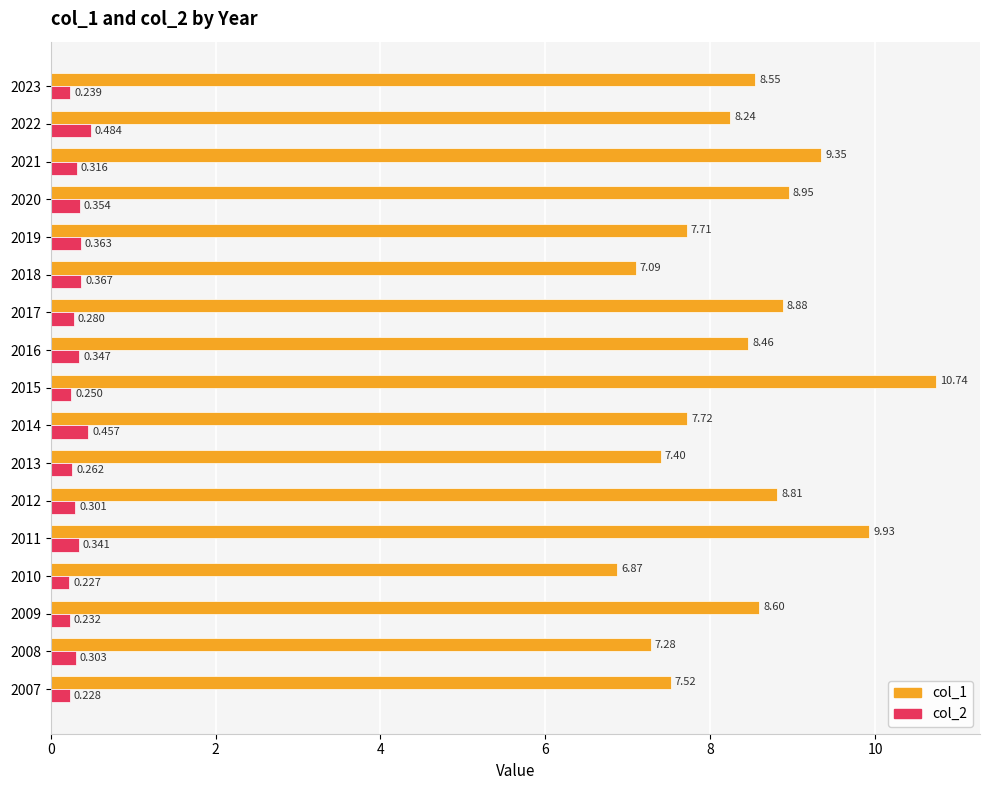

Is the value of col_2 at 2021 greater than the value of col_1 at 2013?

No